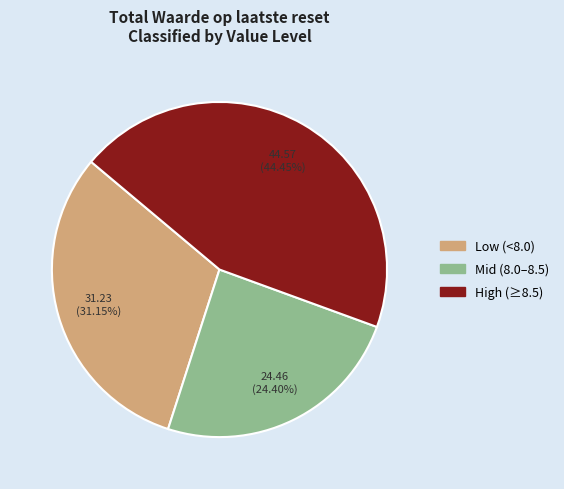

How many segments does this pie chart have?

3